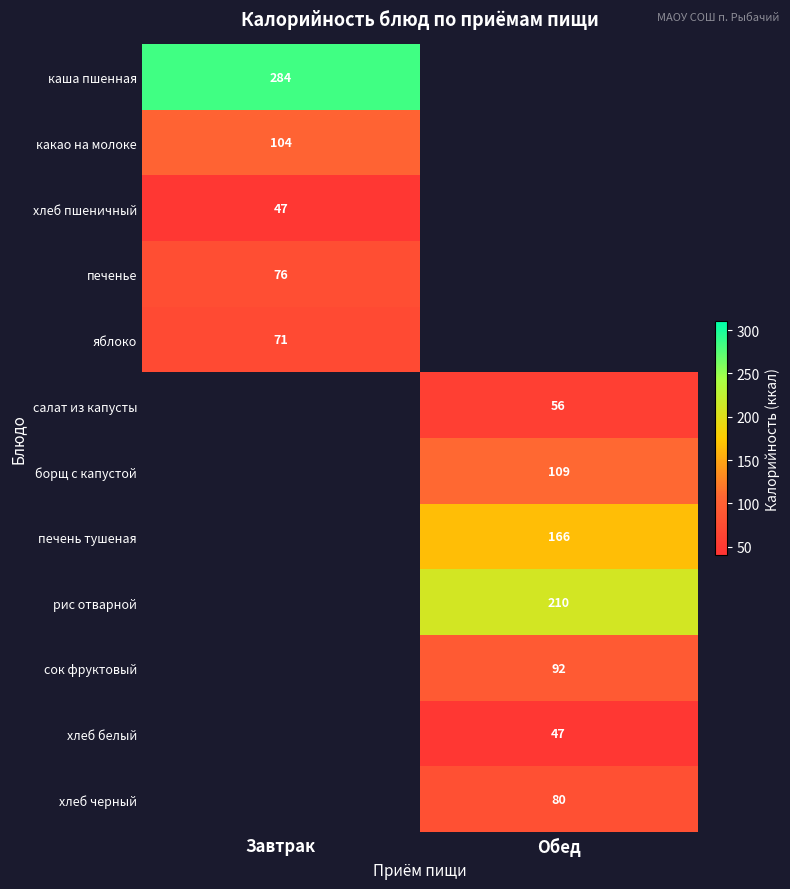

At how many categories does at least one series exceed 120?

2